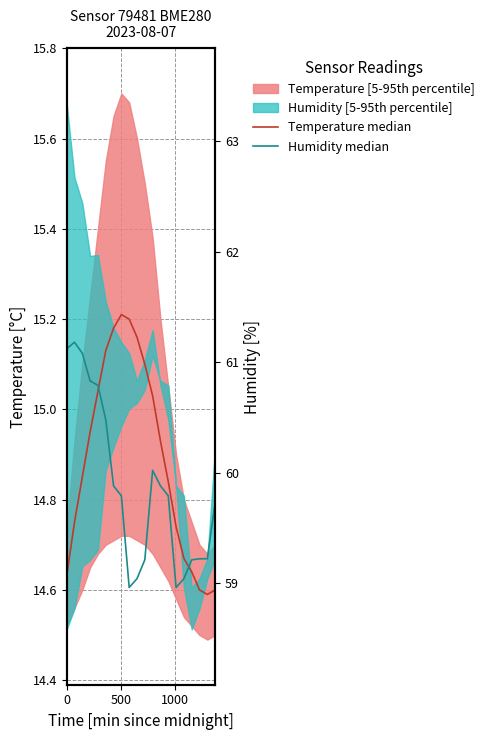

How many lines are shown in the chart?

2